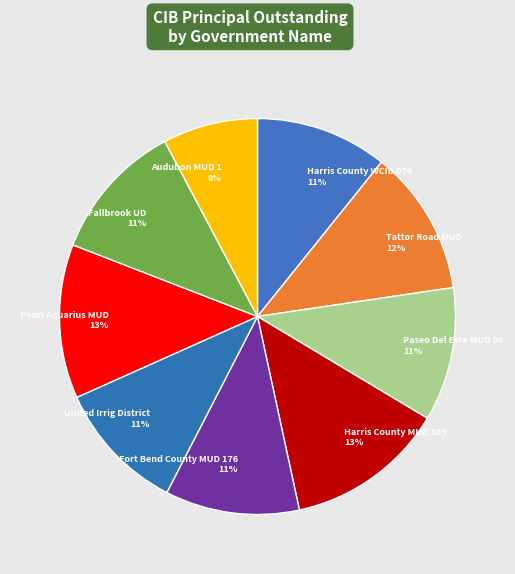

Do Harris County WCID 074 and Fort Bend County MUD 176 together represent more than half of the pie?

No